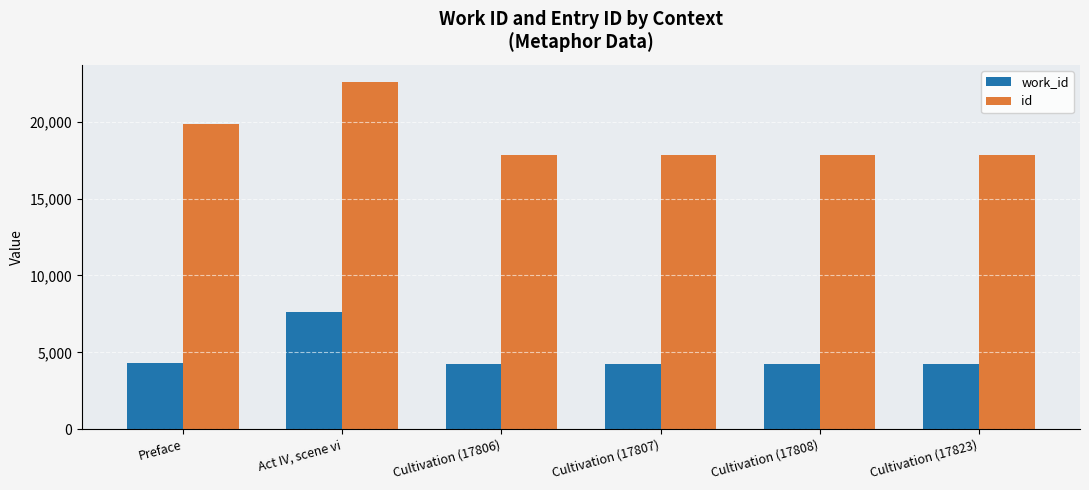

Where is id nearest to the value 20187?

Preface